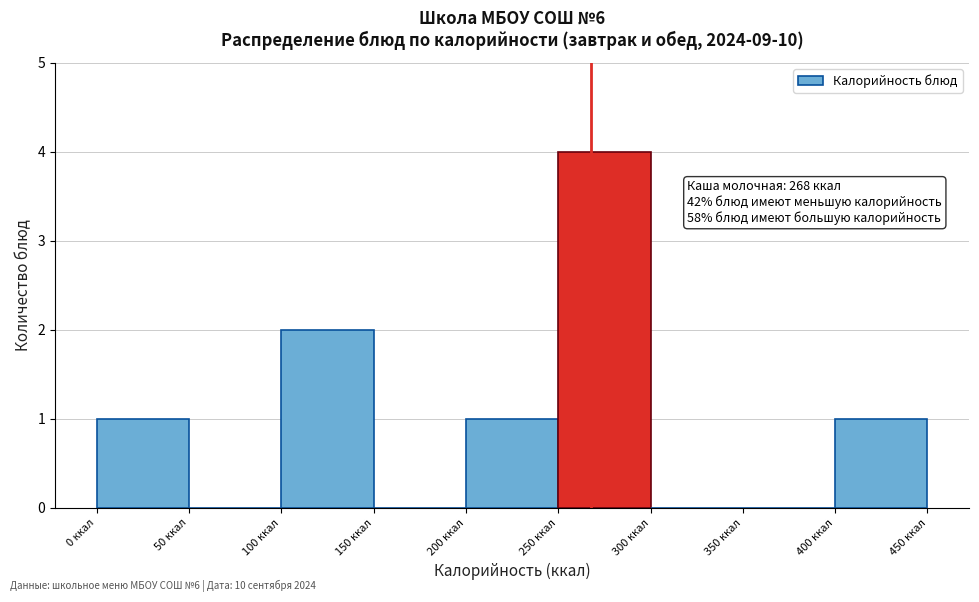

Over which range of the x-axis is the bar tallest?

250 to 300